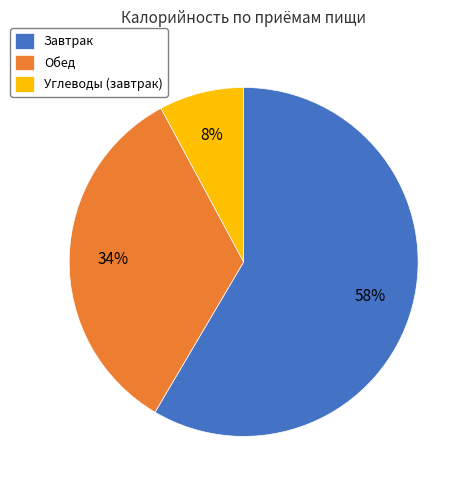

Do Обед and Углеводы (завтрак) together represent more than half of the pie?

No